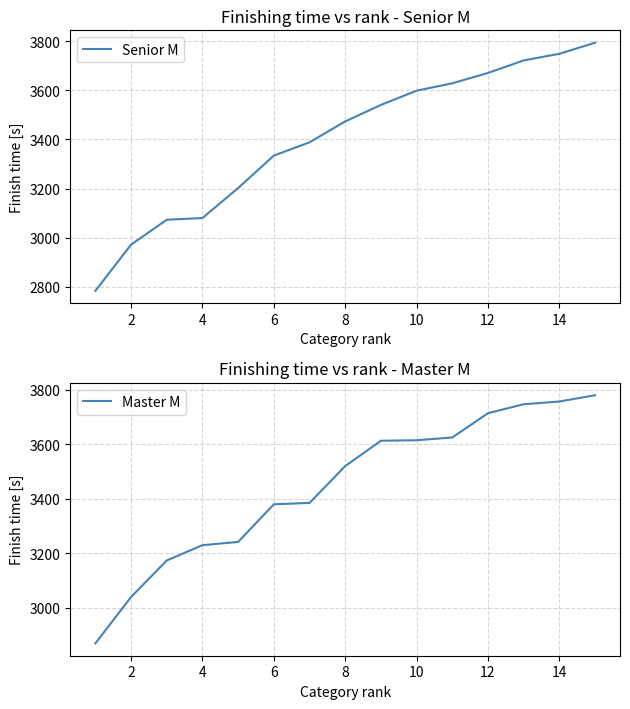

What value does the Master M series have at 14, to the nearest 100?

3800